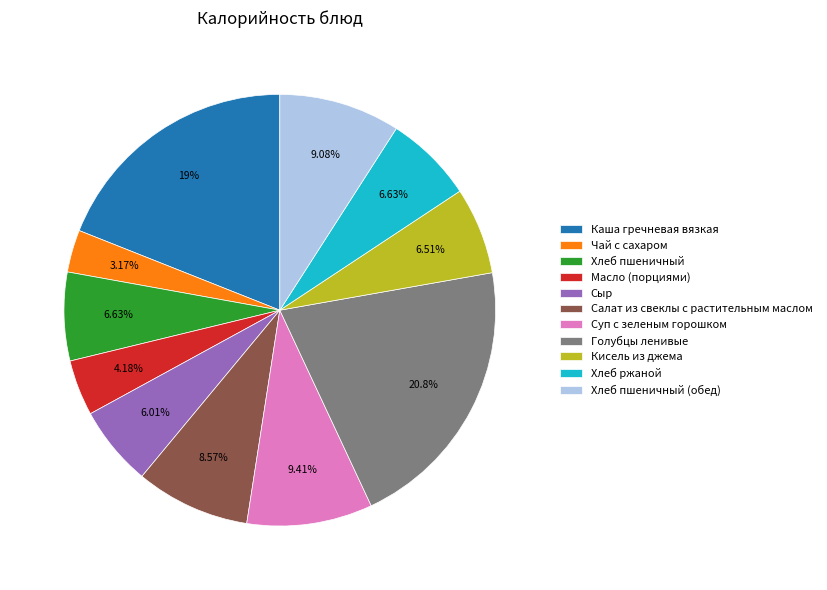

Does Каша гречневая вязкая account for over 50% of the chart?

No